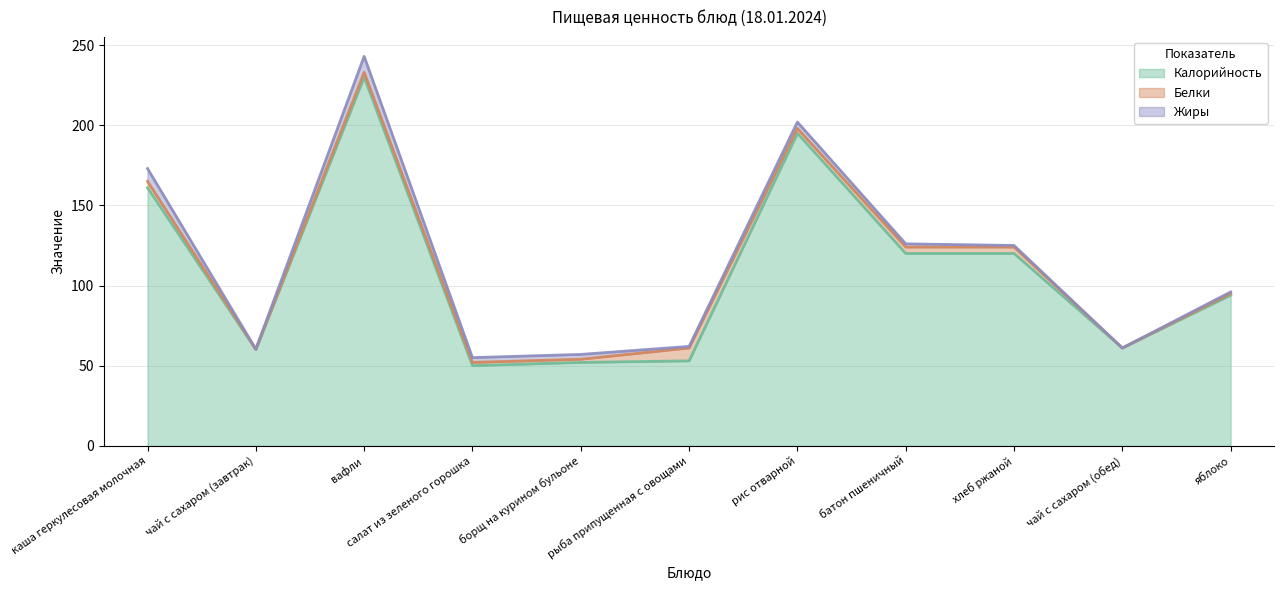

Which series has the widest spread of values?

Калорийность